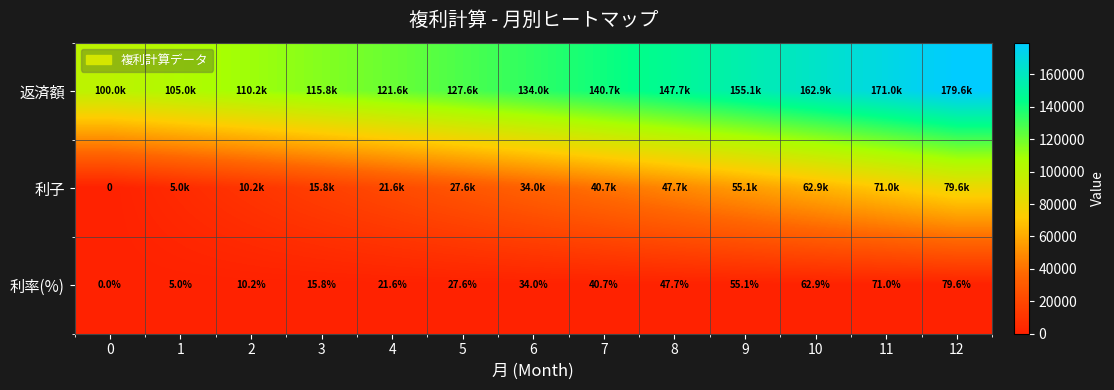

Rank the series by their maximum value, from highest to lowest.

返済額, 利子, 利率(%)